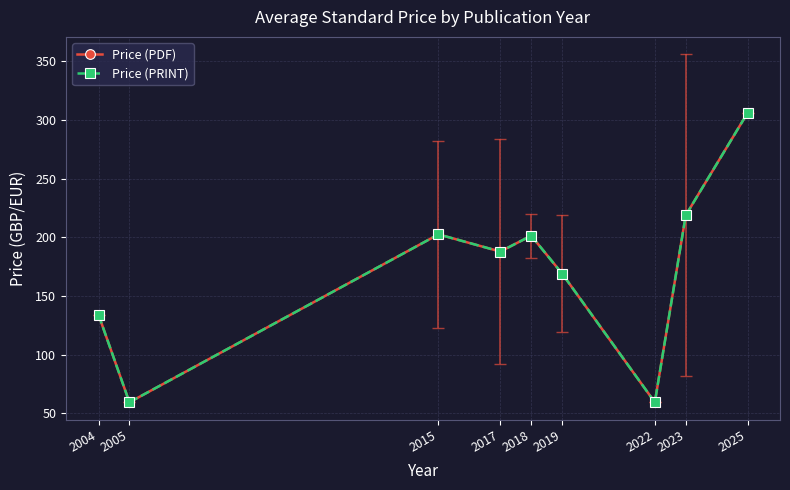

Which label corresponds to the smallest value in the chart?

2005